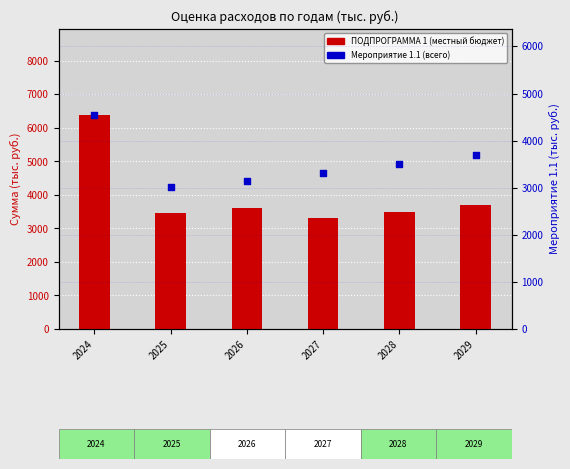

Which series reaches the maximum Y coordinate?

ПОДПРОГРАММА 1 (местный бюджет)